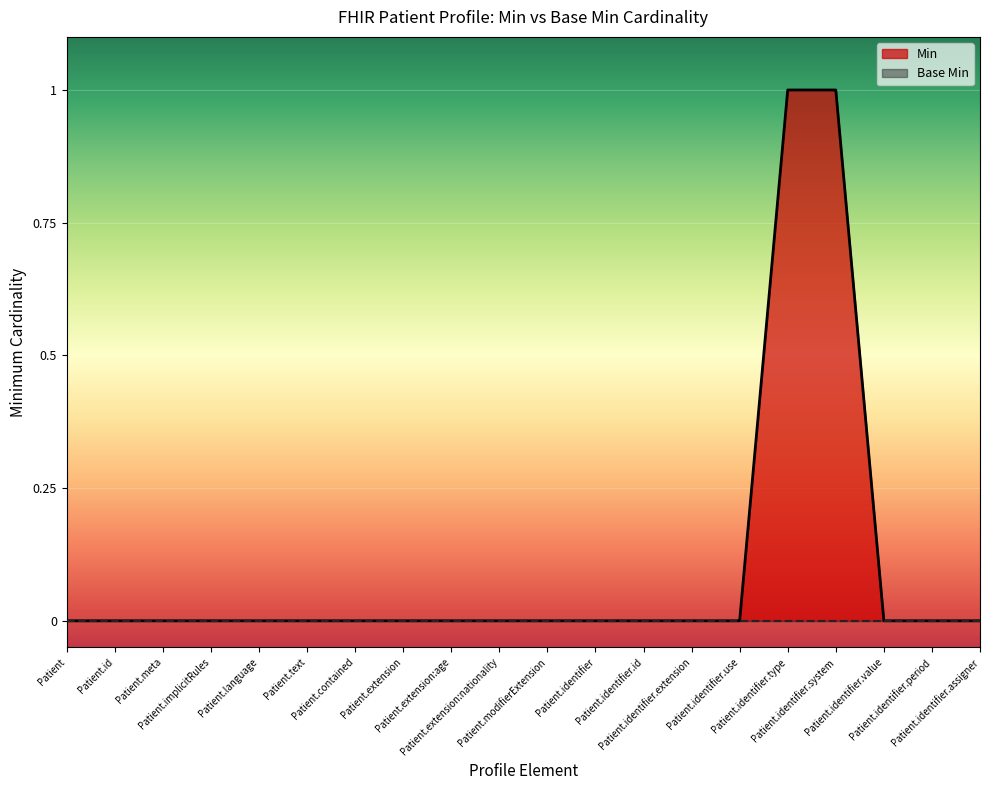

What is the sum of all values?

2